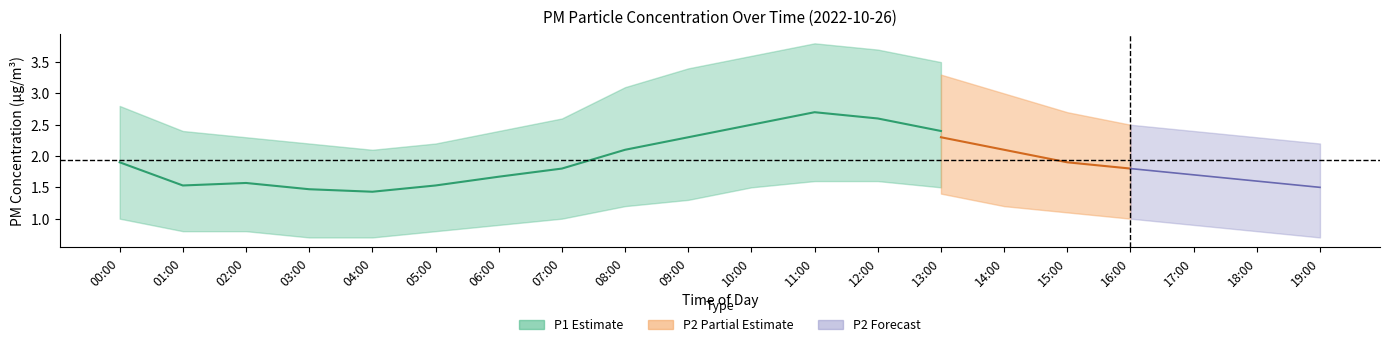

The P2_upper series shows 3.2 at 01:00. True or false?

False